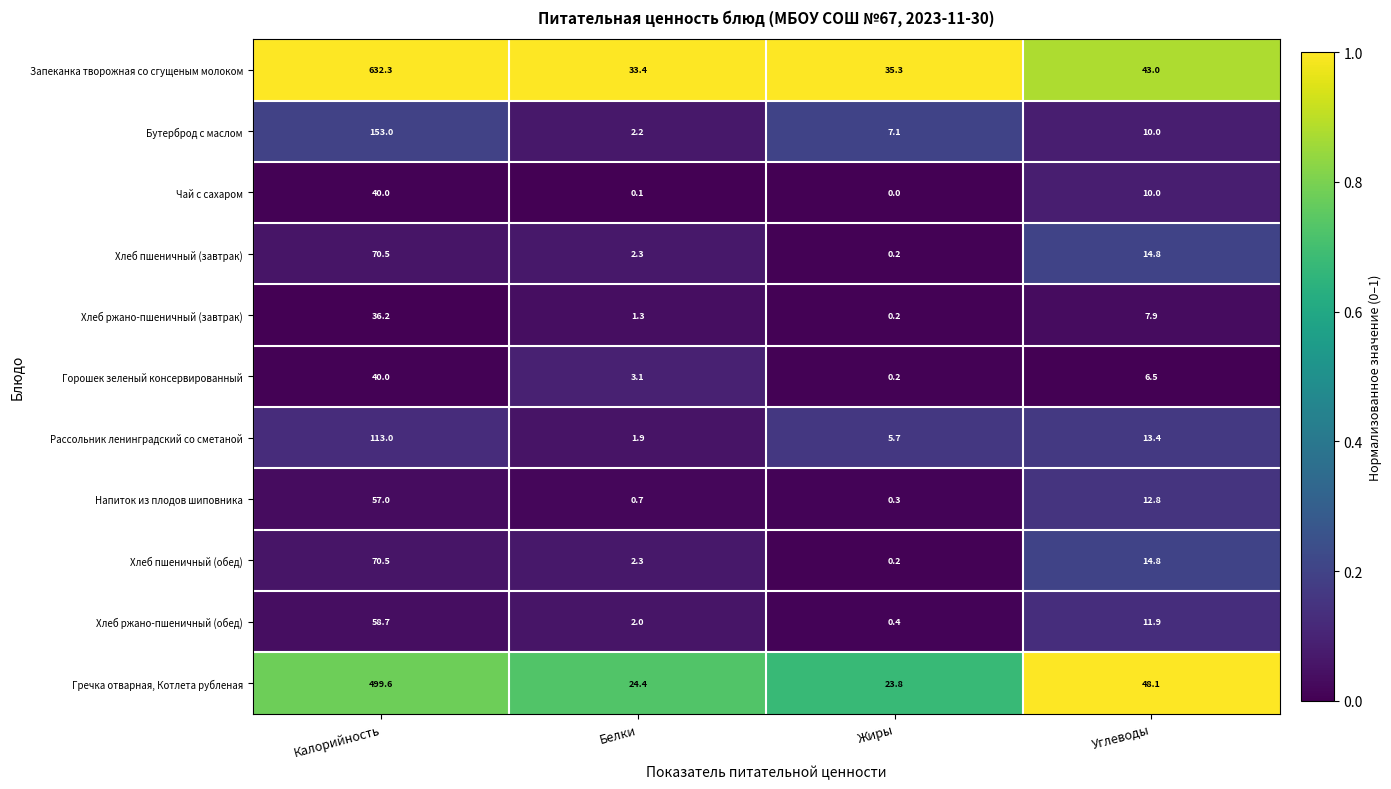

At which category does the chart reach its minimum across all series?

Жиры